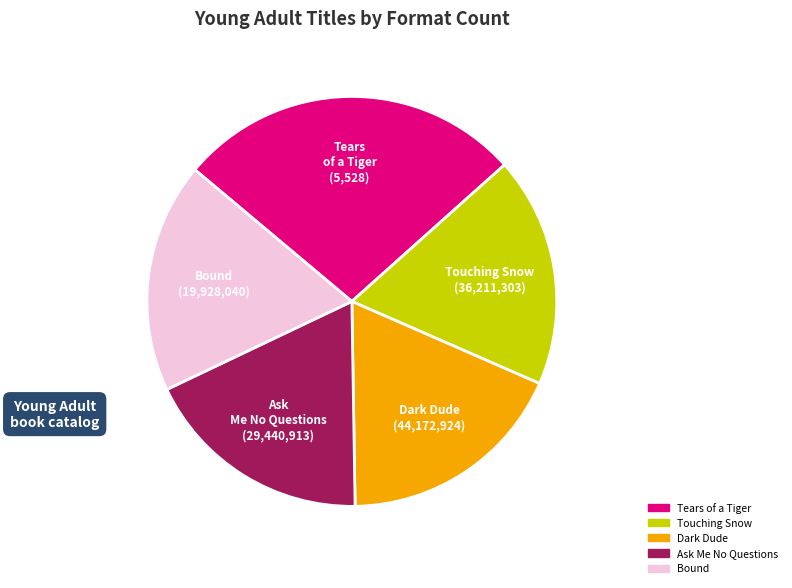

Count the number of slices in the pie.

5